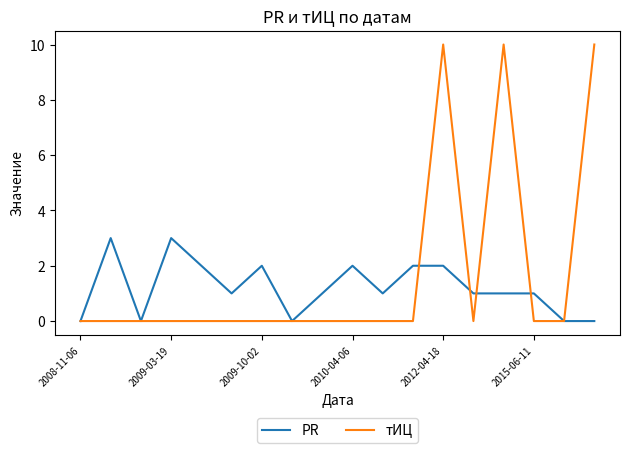

What is the maximum value for тИЦ?

10